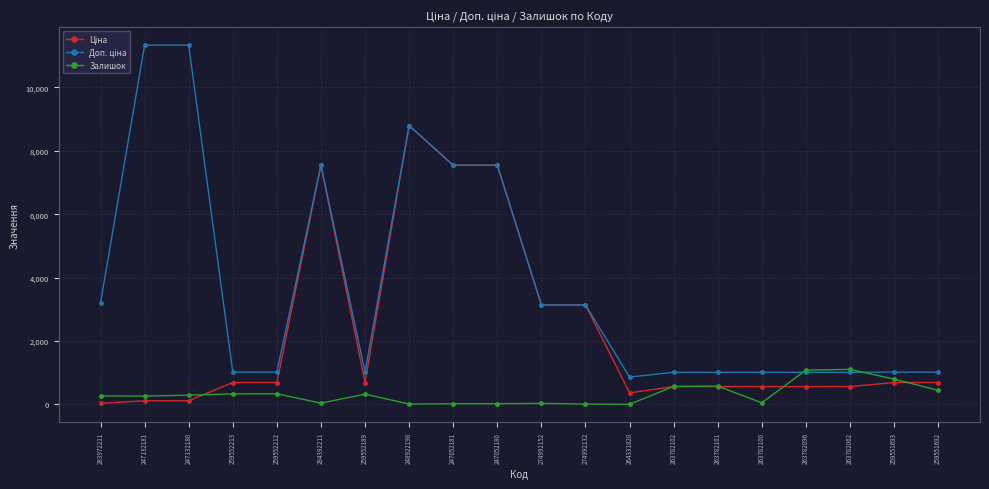

What is the maximum value shown in the chart?

11334.0